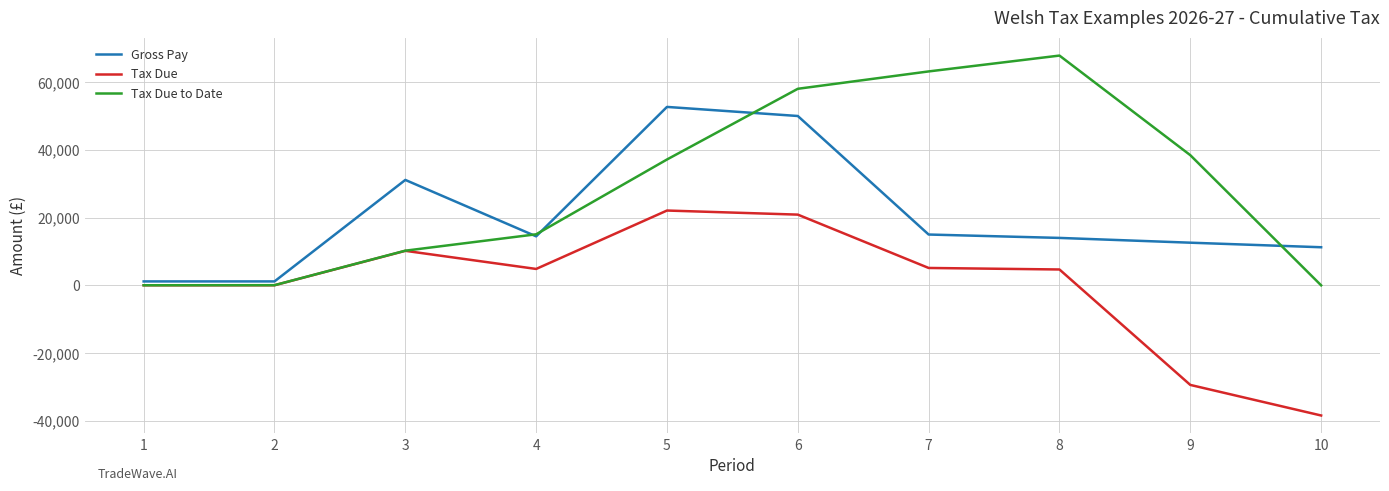

Is the value of Tax Due at 9 greater than the value of Tax Due to Date at 6?

No